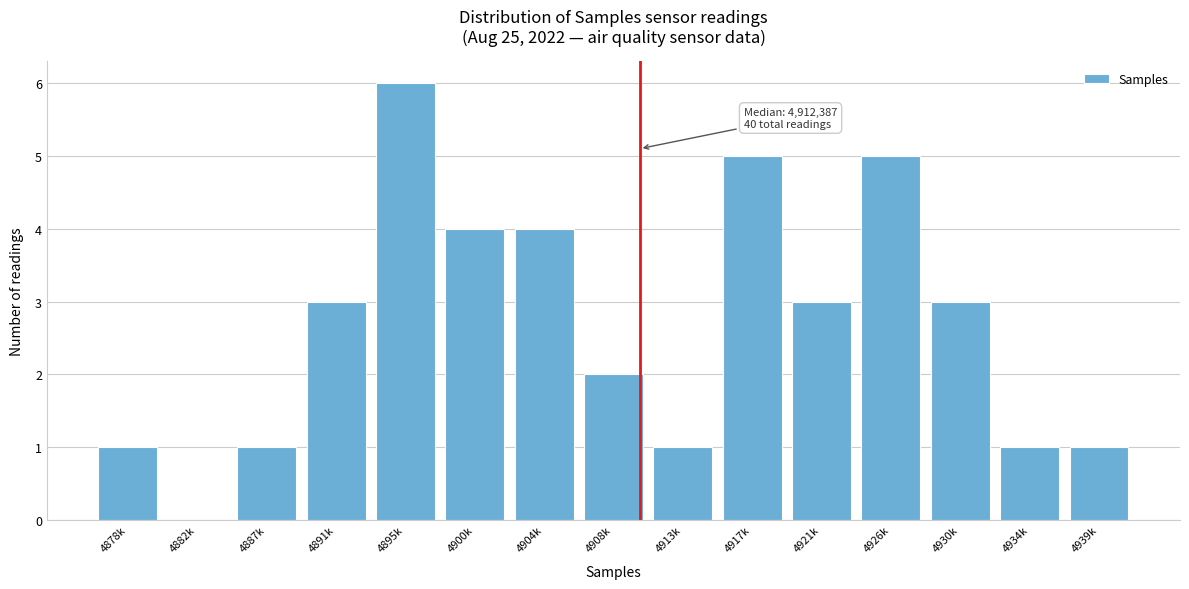

Reading left to right, extract all data points from this chart.

4878k=1	4882k=0	4887k=1	4891k=3	4895k=6	4900k=4	4904k=4	4908k=2	4913k=1	4917k=5	4921k=3	4926k=5	4930k=3	4934k=1	4939k=1